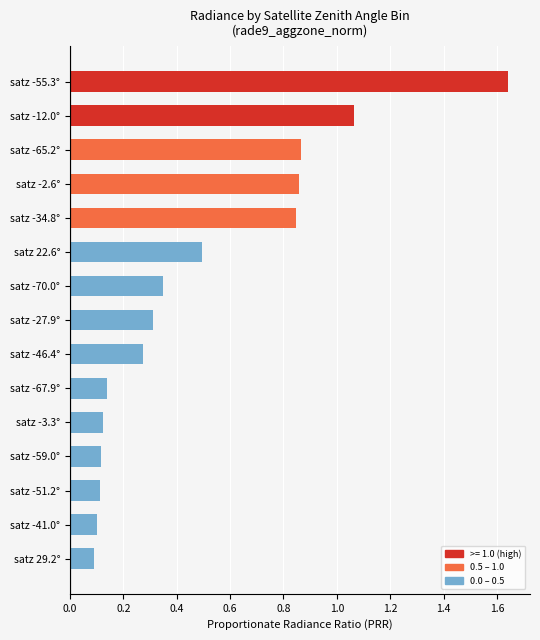

What is the average value?

0.5